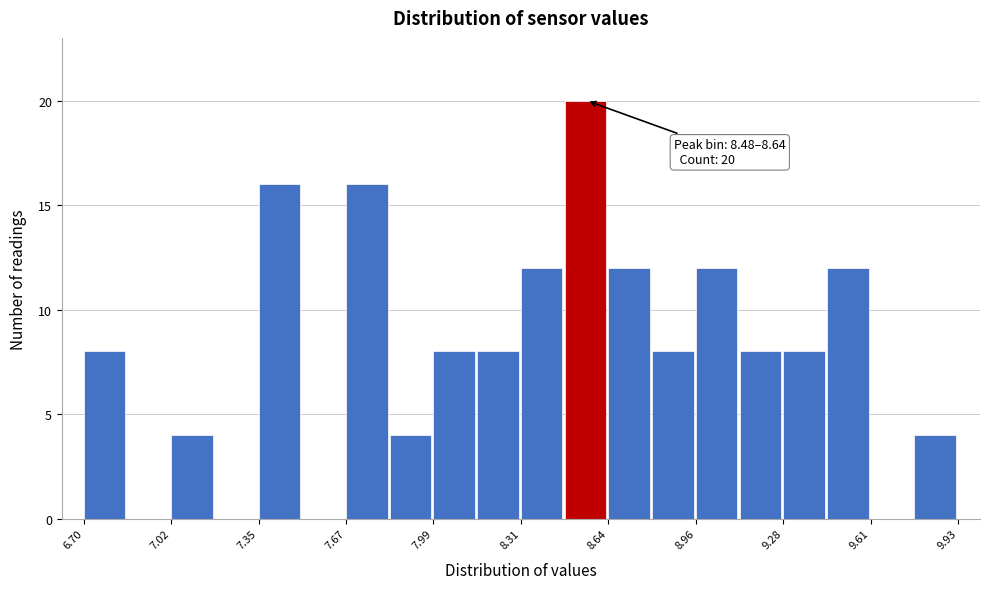

Around what value on the x-axis is the tallest bar? Give the approximate position of its centre, as read against the axis.

8.55